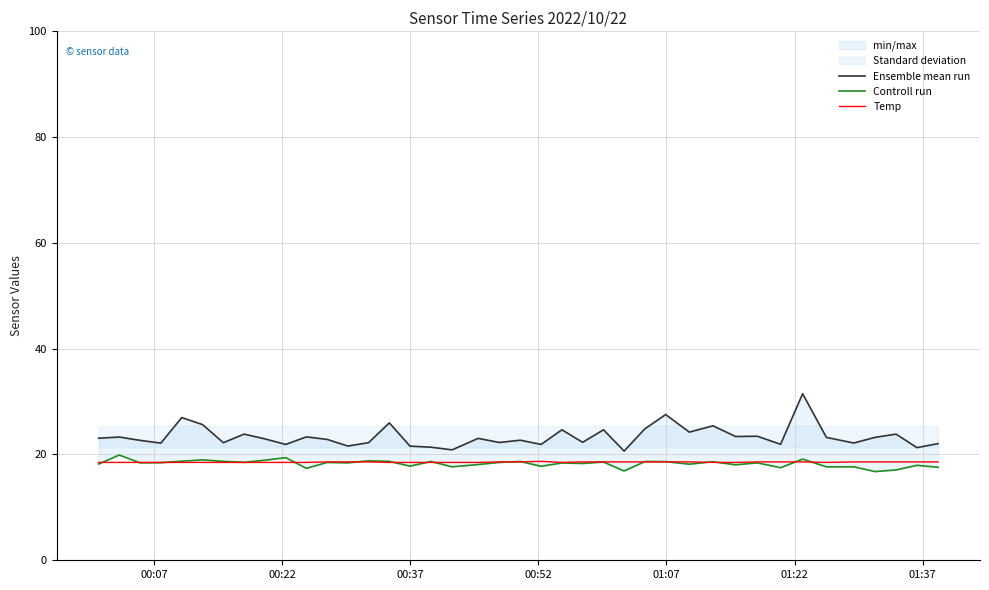

What is the maximum value for Temp?

18.7